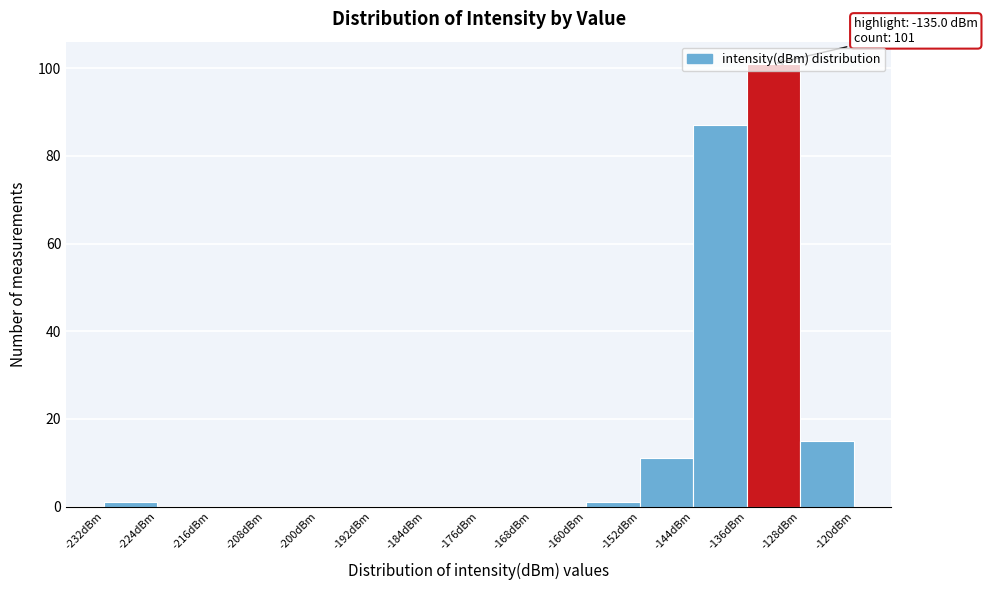

Which range on the x-axis has the tallest bar?

-136 to -128